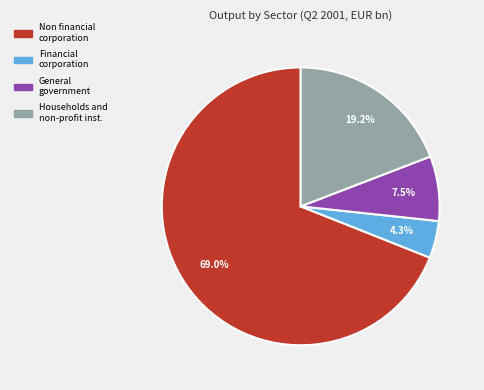

What portion of the pie excludes Households and non-profit inst.?

80.8%